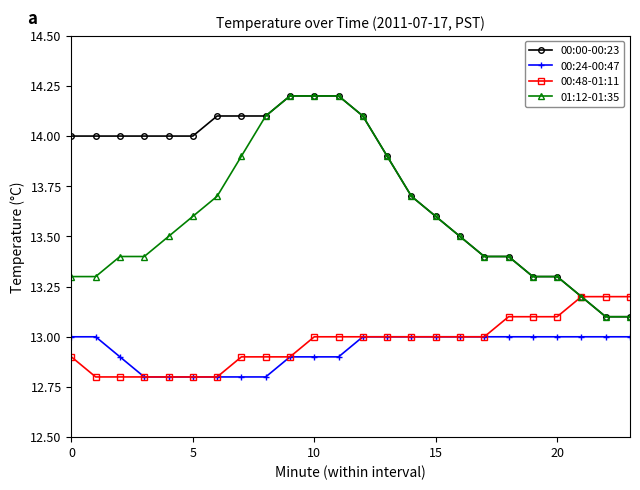

True or false: 00:24-00:47 and 00:00-00:23 cross at least once.

False